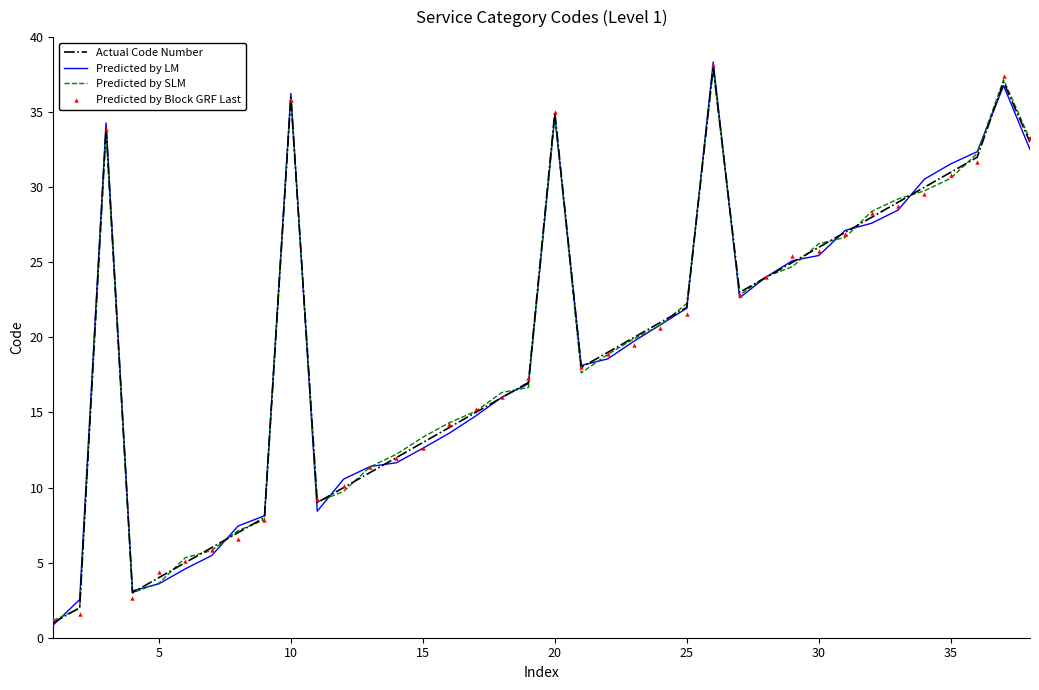

What are all the series names shown in the legend?

Actual Code Number, Predicted by LM, Predicted by SLM, Predicted by Block GRF Last